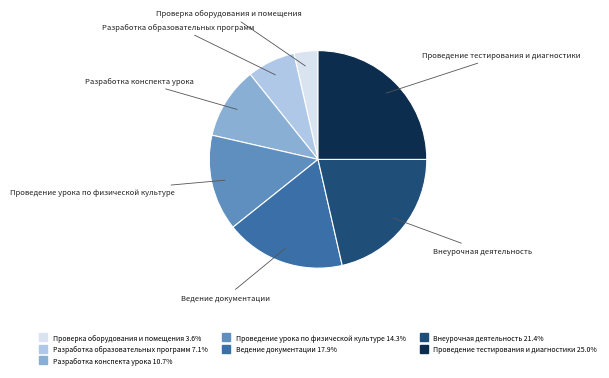

Do Разработка конспекта урока and Ведение документации together represent more than half of the pie?

No